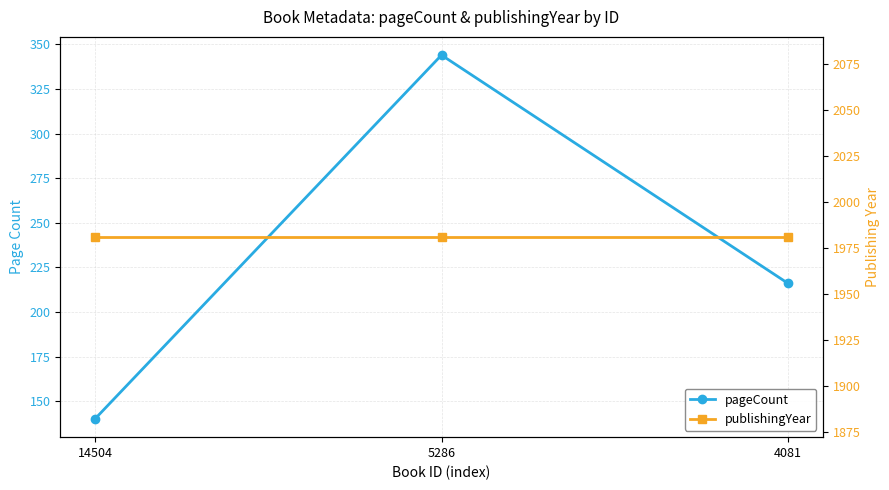

How many values in the pageCount series are below 216?

1